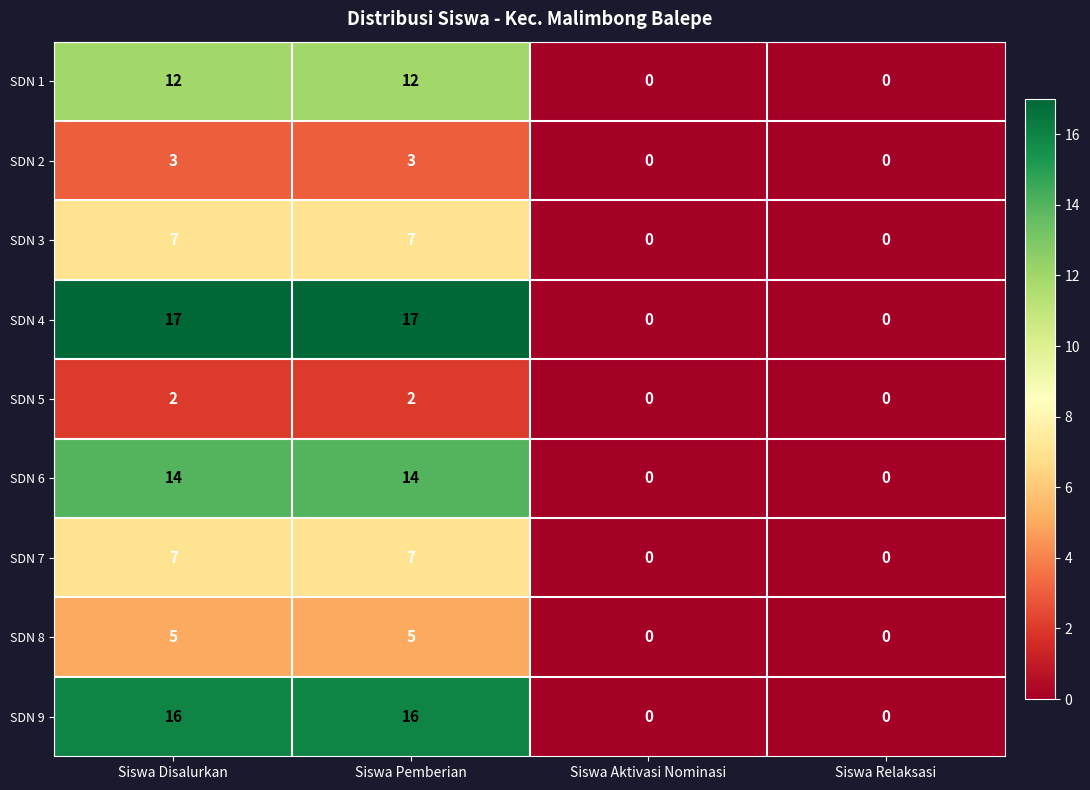

Which series has the largest total across all categories?

SDN 4